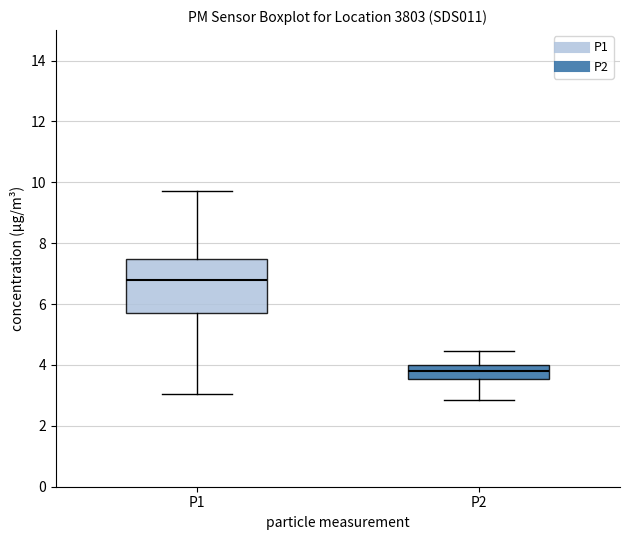

Reading left to right, read every box against the y-axis: the position of its median line, the range the box covers, and the ends of its whiskers. The values are not printed on the chart, so give them approximately, as read against the axis.

P1: median 6.8, box 5.6 to 7.4, whiskers 3.0 to 9.8
P2: median 3.8, box 3.6 to 4.0, whiskers 2.8 to 4.4